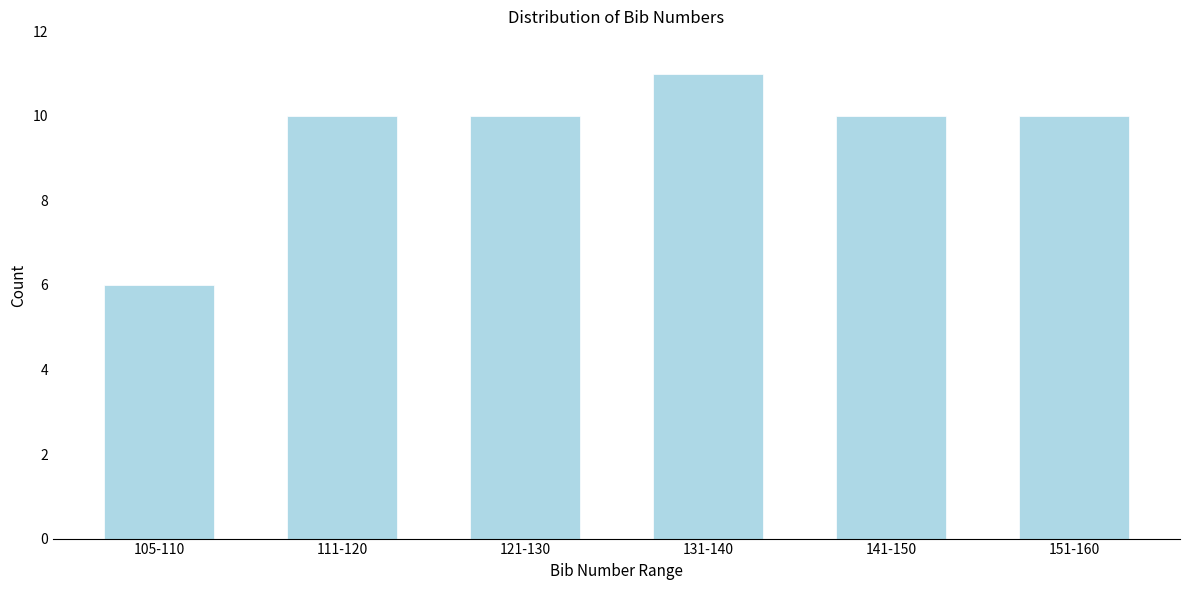

Reading left to right, transcribe all the data shown in this chart.

105-110=6	111-120=10	121-130=10	131-140=11	141-150=10	151-160=10